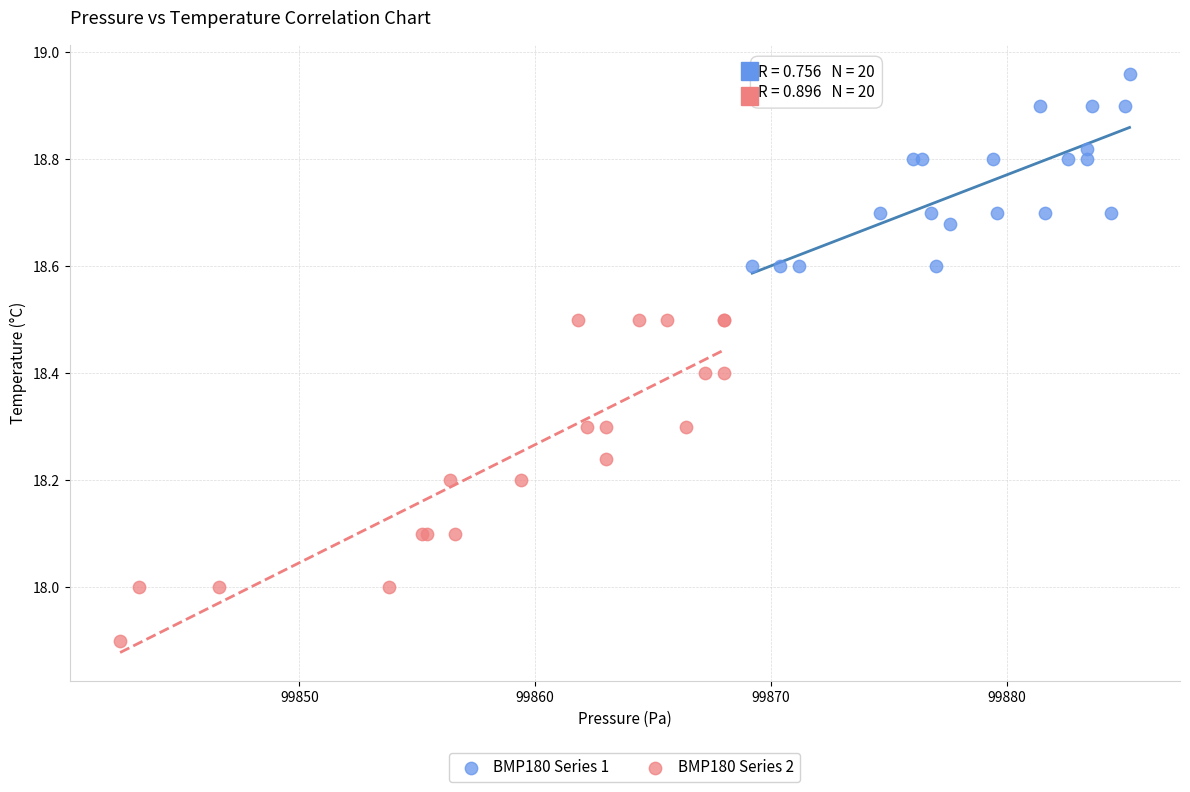

Which series contains the lowest Y value?

BMP180 Series 2